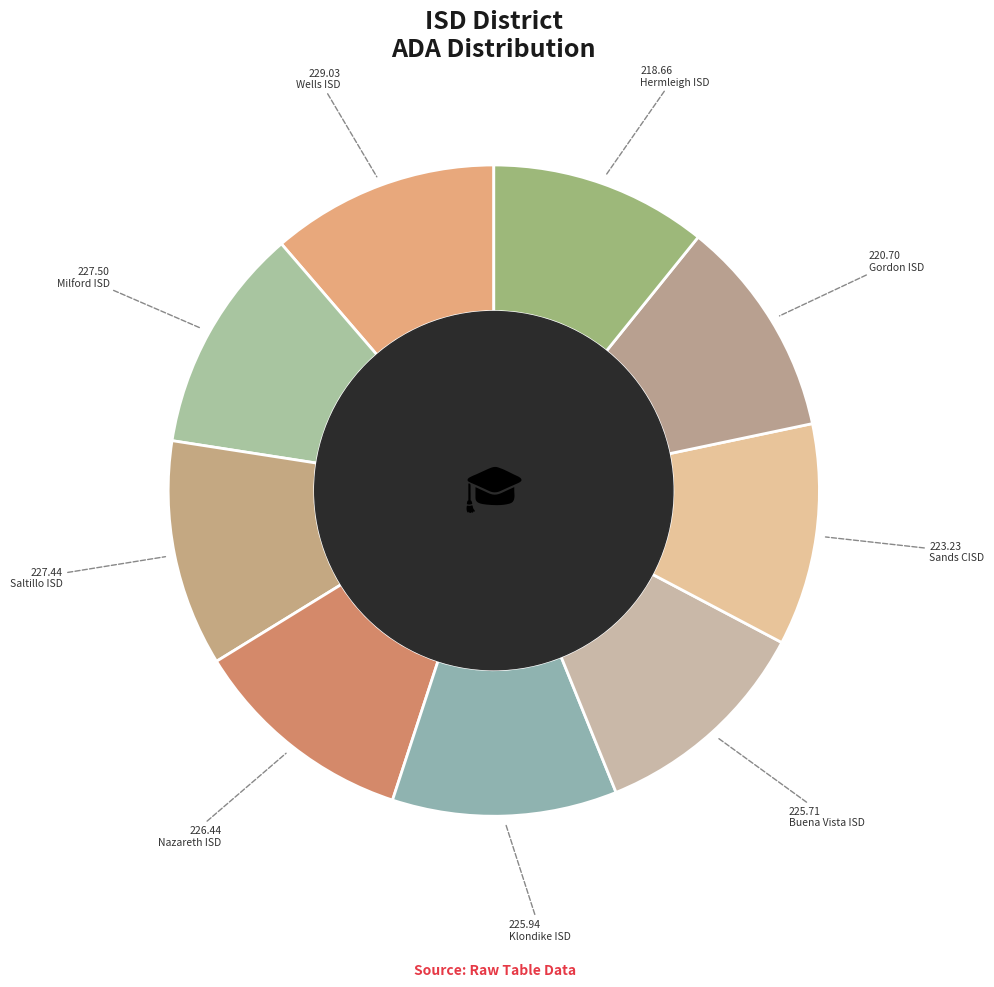

How many slices are in this pie chart?

9